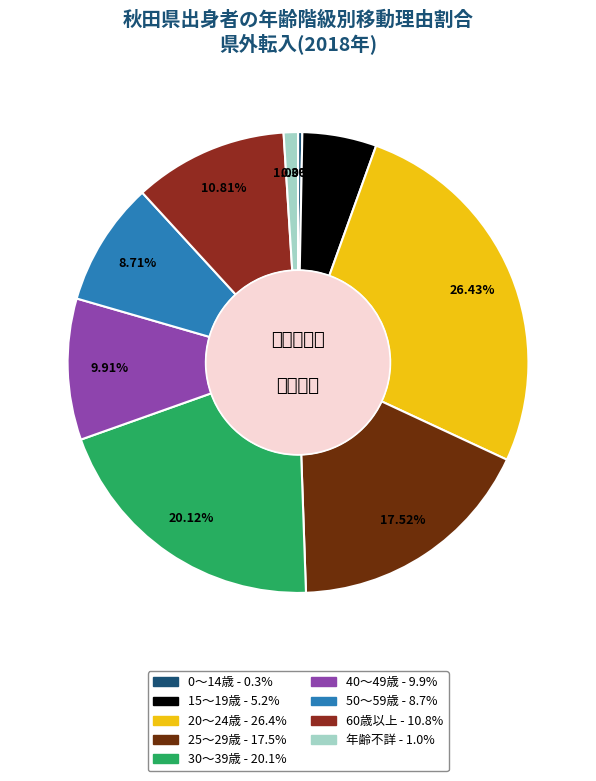

Is it true that 15～19歳 is 1% of the pie?

False